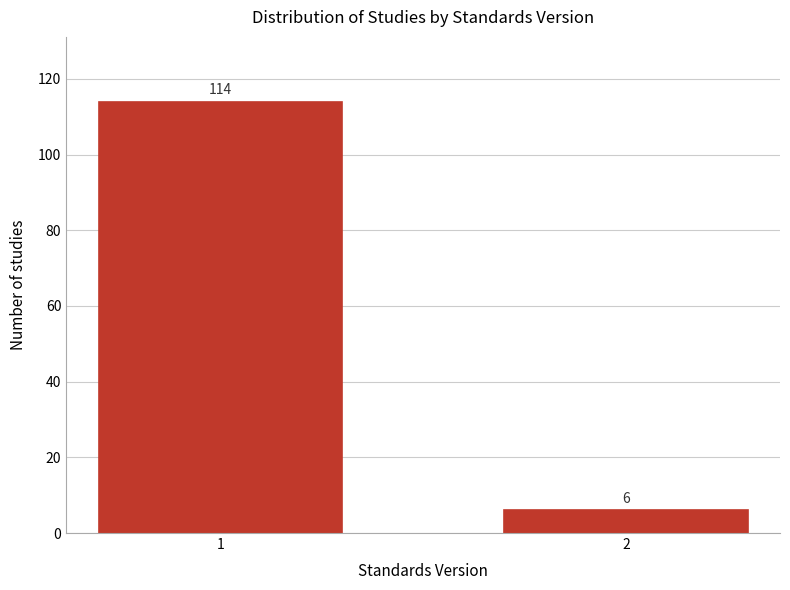

Reading right to left, extract all data points from this chart.

2=6	1=114